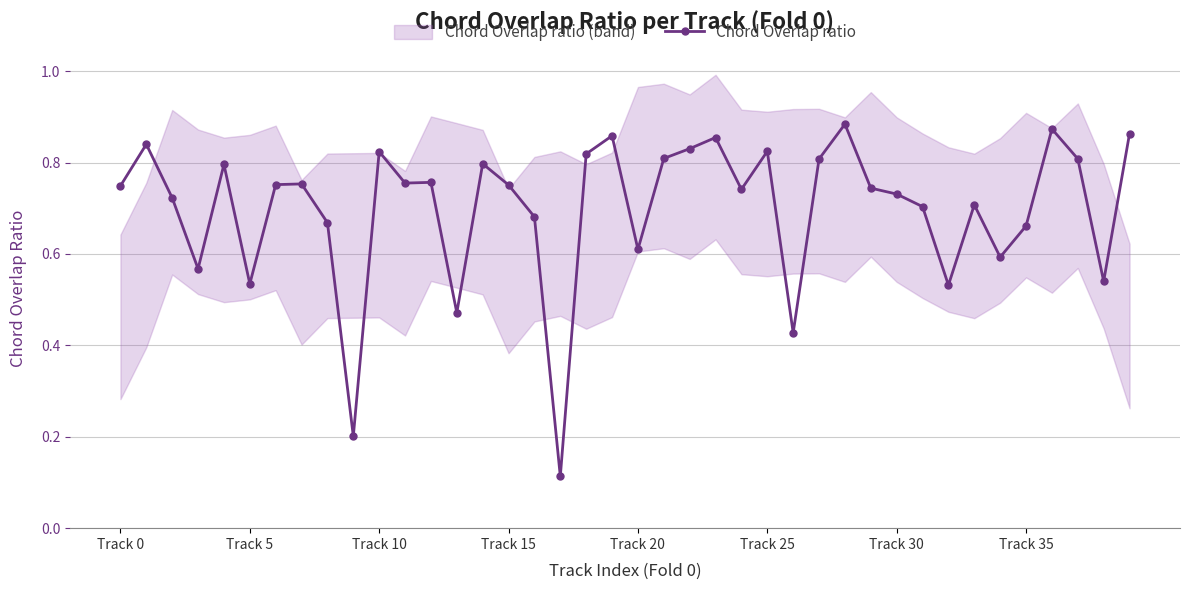

At which category does the chart reach its peak across all series?

28